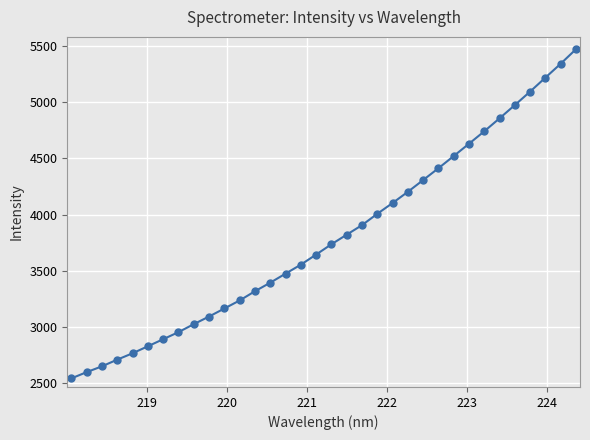

What is the average value?

3799.8